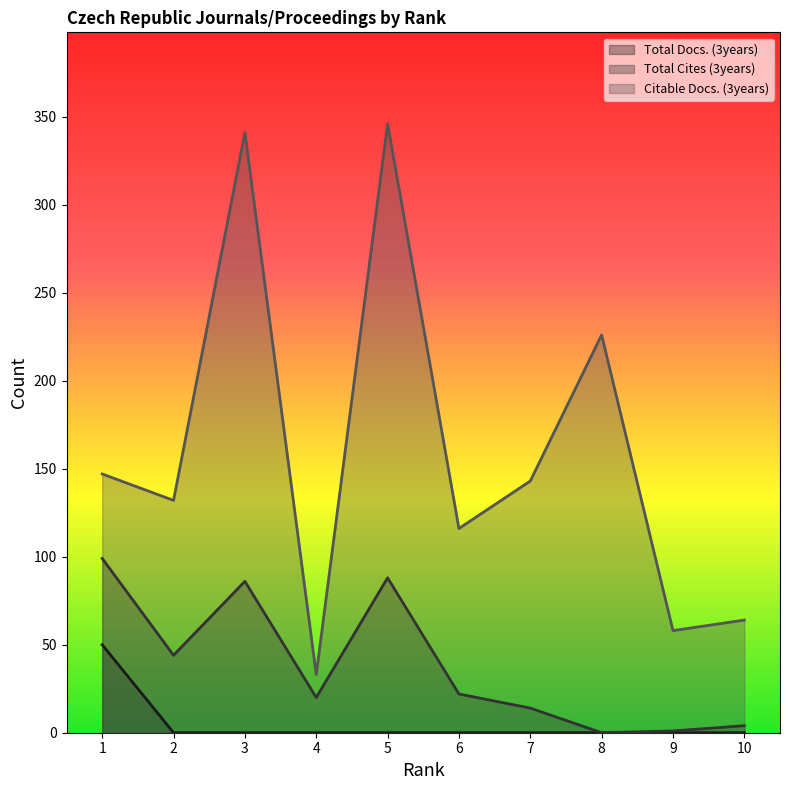

Reading left to right, what are all the values shown in this chart?

Total Docs. (3years): 50	0	0	0	0	0	0	0	0	0
Total Cites (3years): 99	44	86	20	88	22	14	0	1	4
Citable Docs. (3years): 147	132	341	33	346	116	143	226	58	64